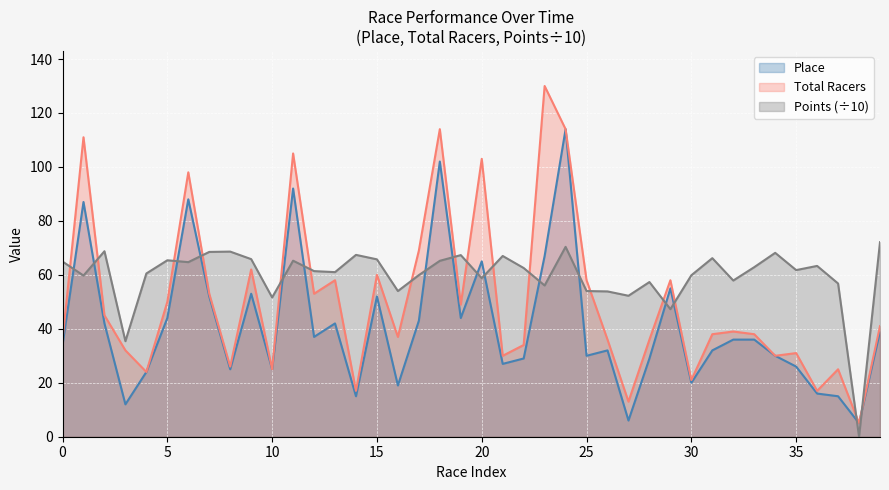

In Points, how many points are lower than both neighbors (excluding endpoints)?

13